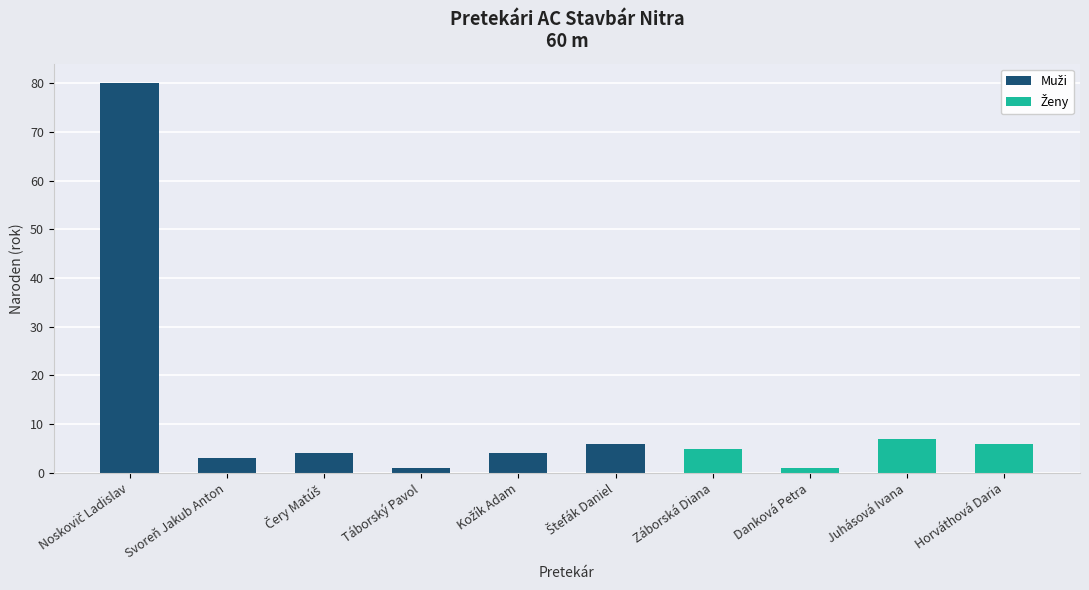

What is the change in value from Svoreň Jakub Anton to Štefák Daniel?

+3